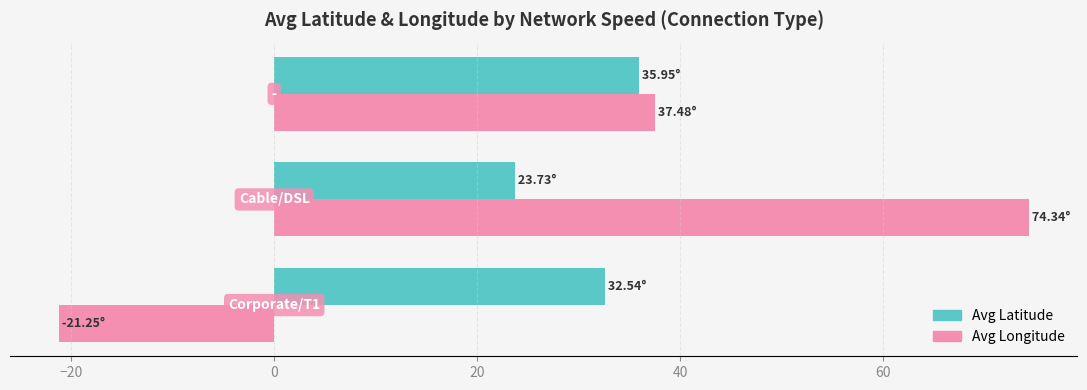

Which series has the widest spread of values?

Avg Longitude